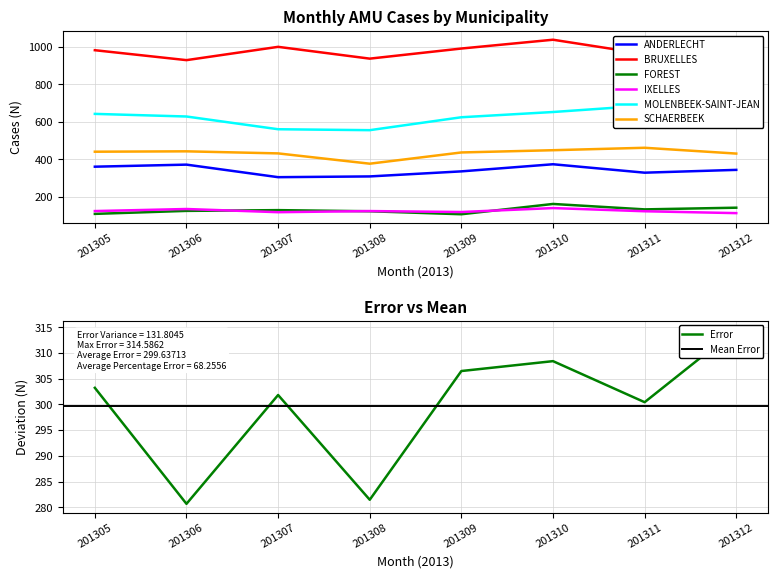

How many data points does each series have?

8